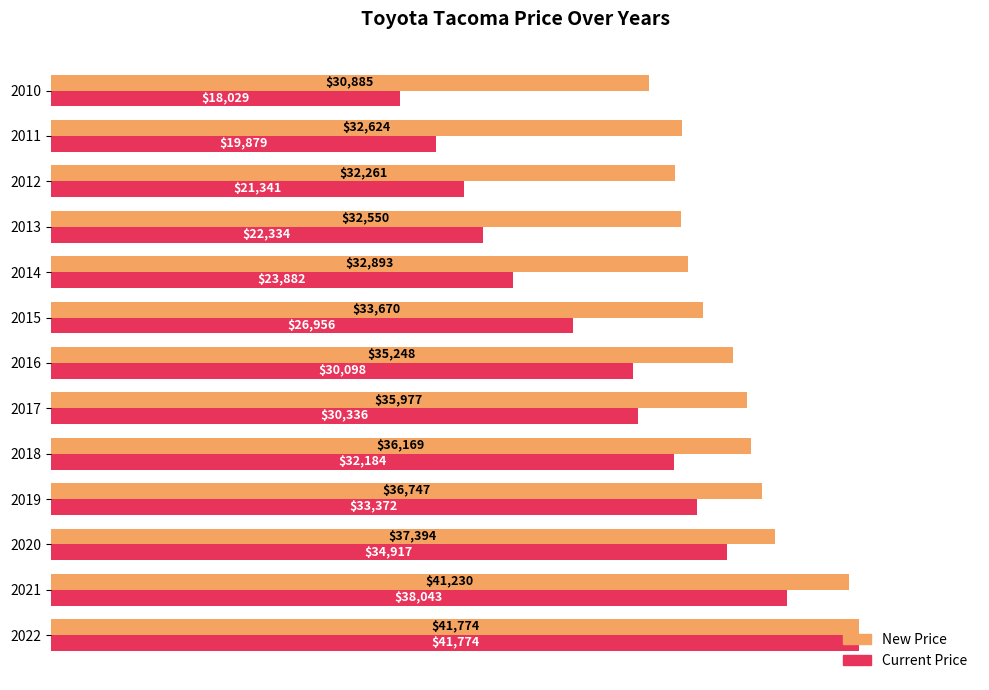

Where is Current Price nearest to the value 29901?

2016